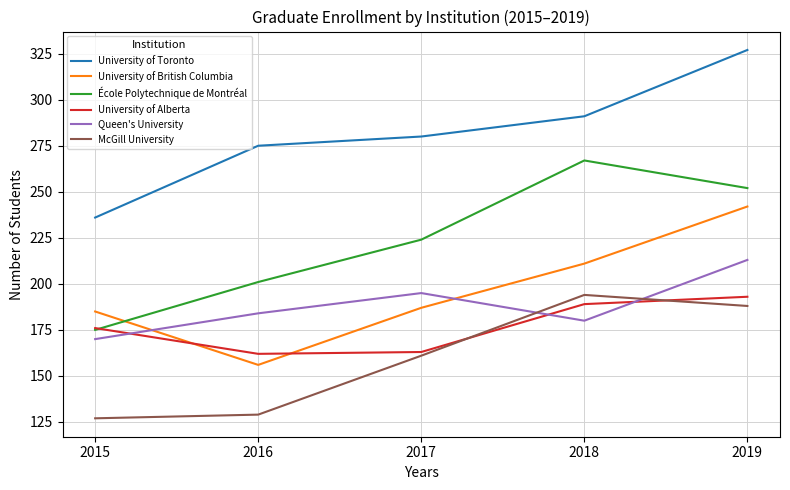

At which label does École Polytechnique de Montréal reach its minimum?

2015